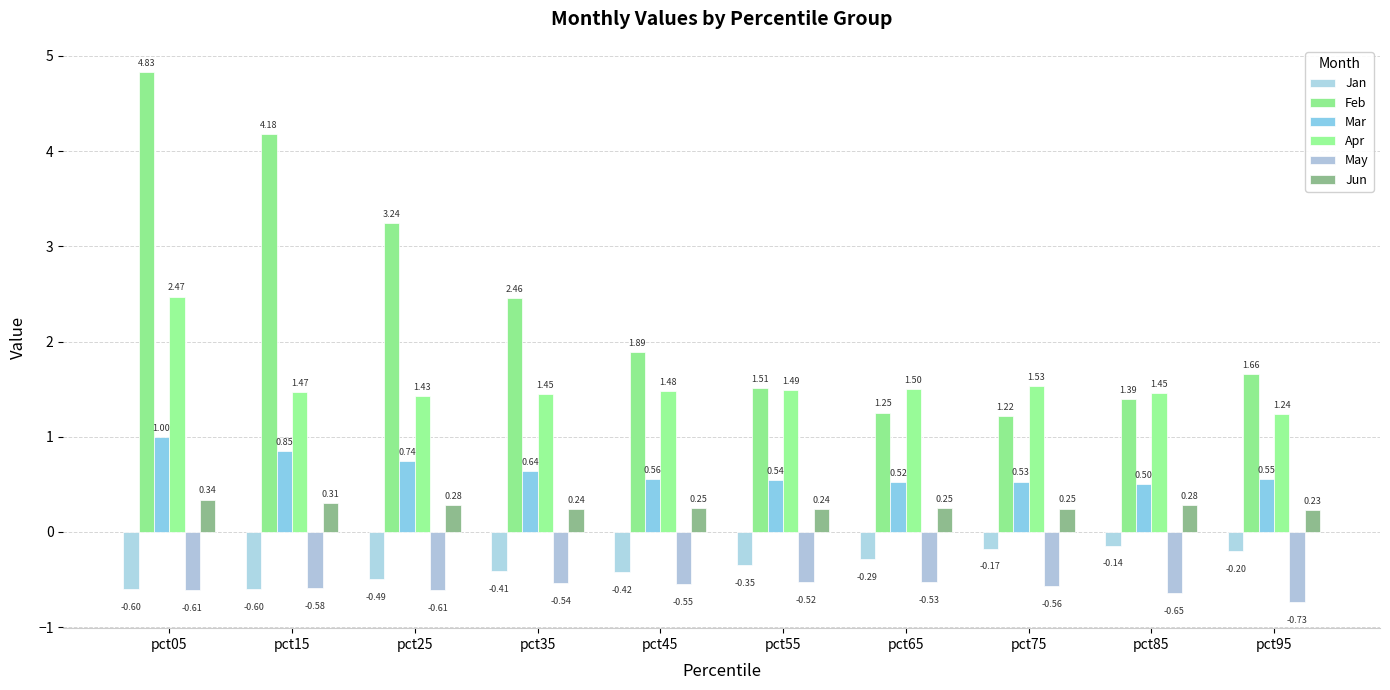

What value does the Feb series have at pct95?

1.7